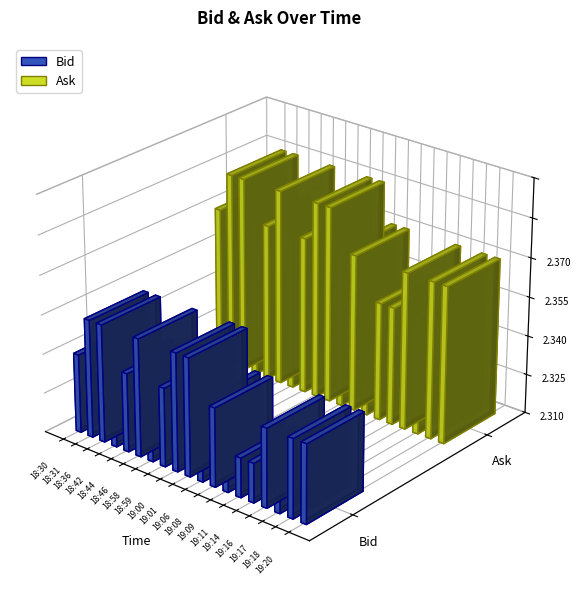

How many bars are there in total?

38